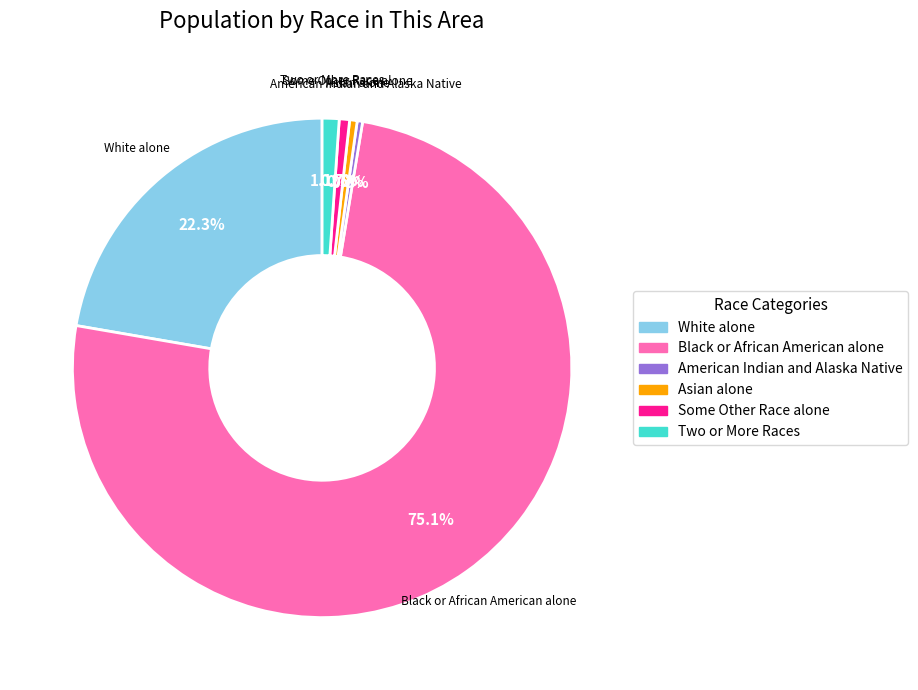

Approximately how many times larger is the value at Some Other Race alone compared to Asian alone?

1.4